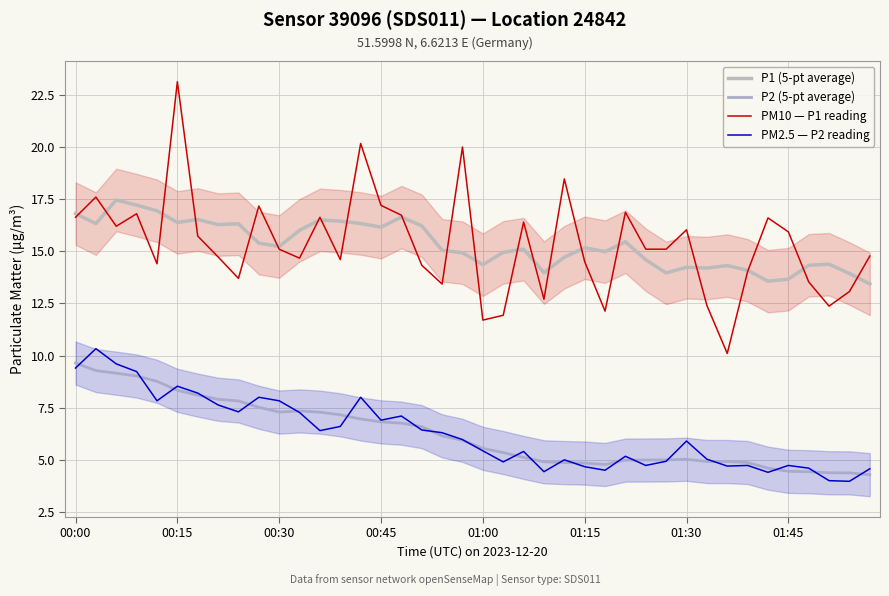

True or false: P2 (5-pt average) has more than 2 points higher than both neighbors.

False